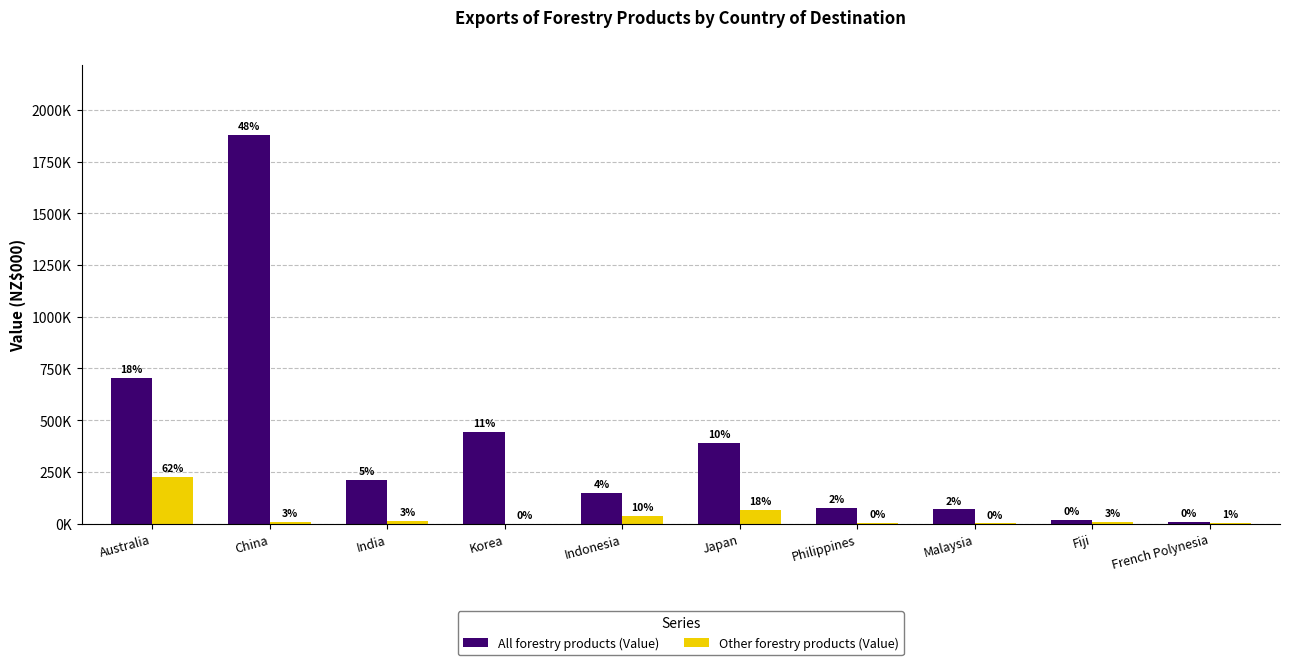

The value of All forestry products (Value) at Indonesia is 69007.0. True or false?

False